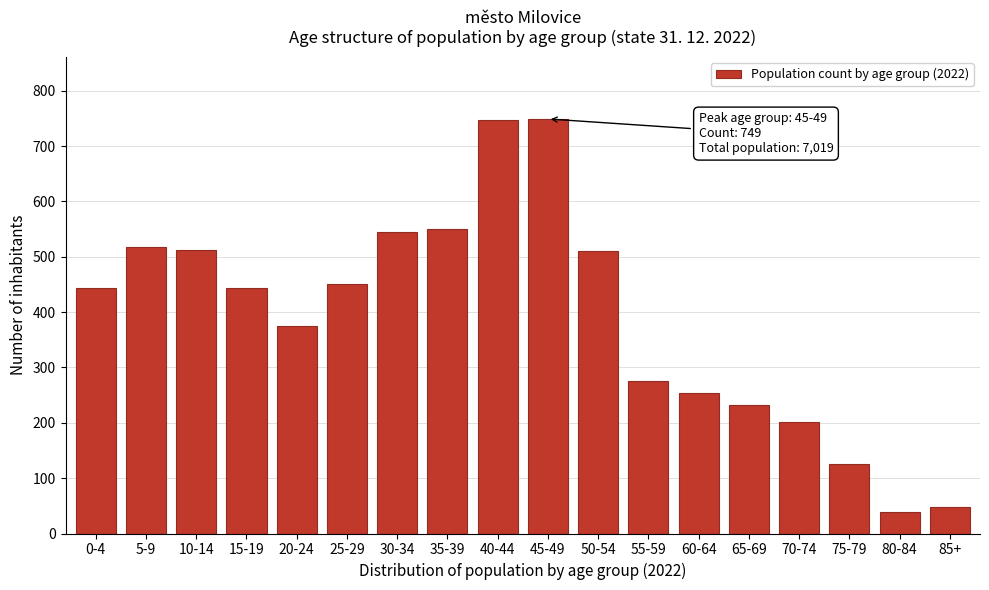

What is the sum of the values at 70-74 and 0-4?

646